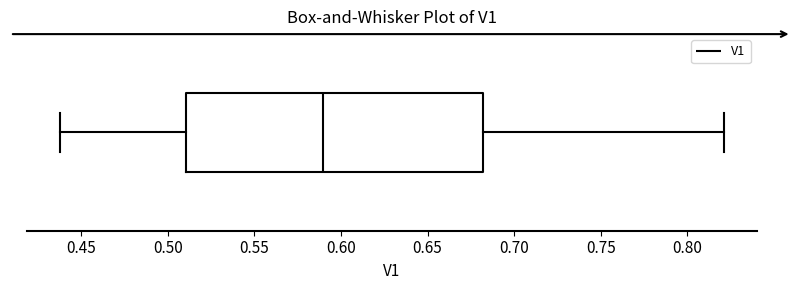

Where does the left whisker of the box end on the x-axis? The values are not printed on the chart, so give them approximately, as read against the axis.

0.44